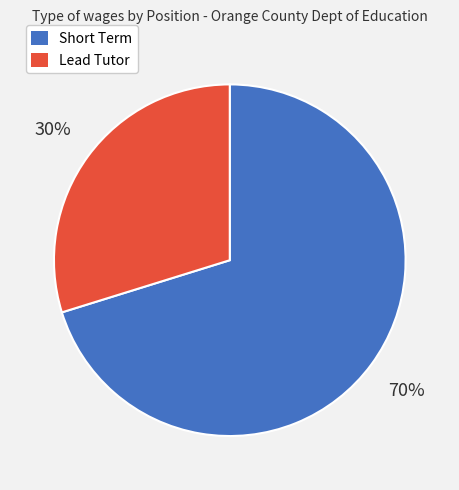

To the nearest percent, what percentage of the pie is Lead Tutor?

30%